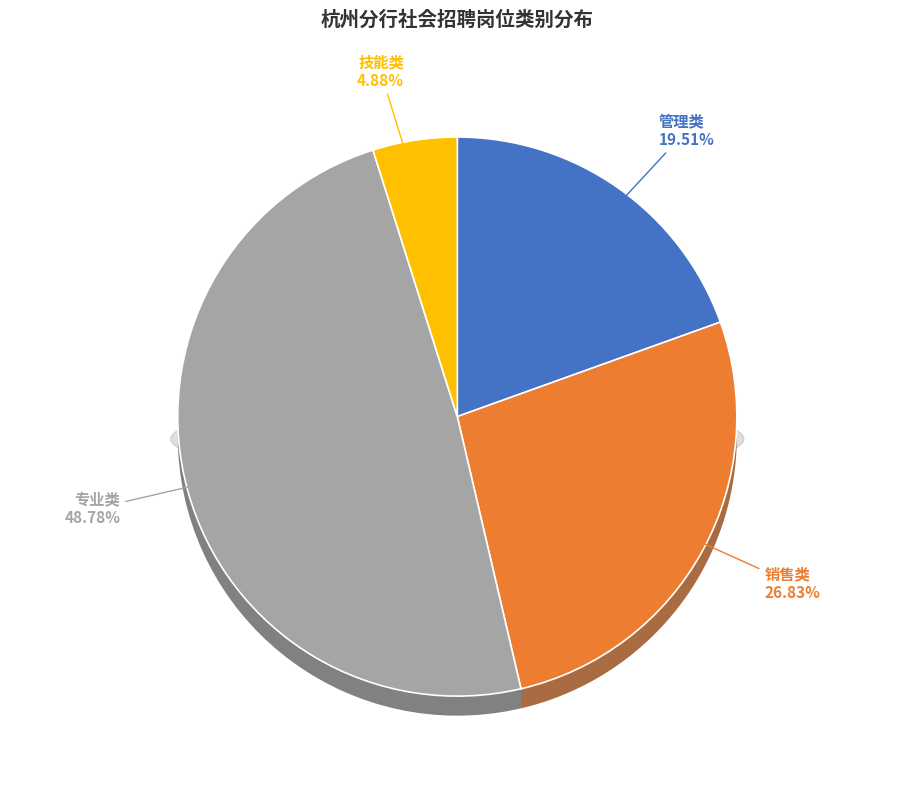

Rank the categories by value from highest to lowest.

专业类, 销售类, 管理类, 技能类